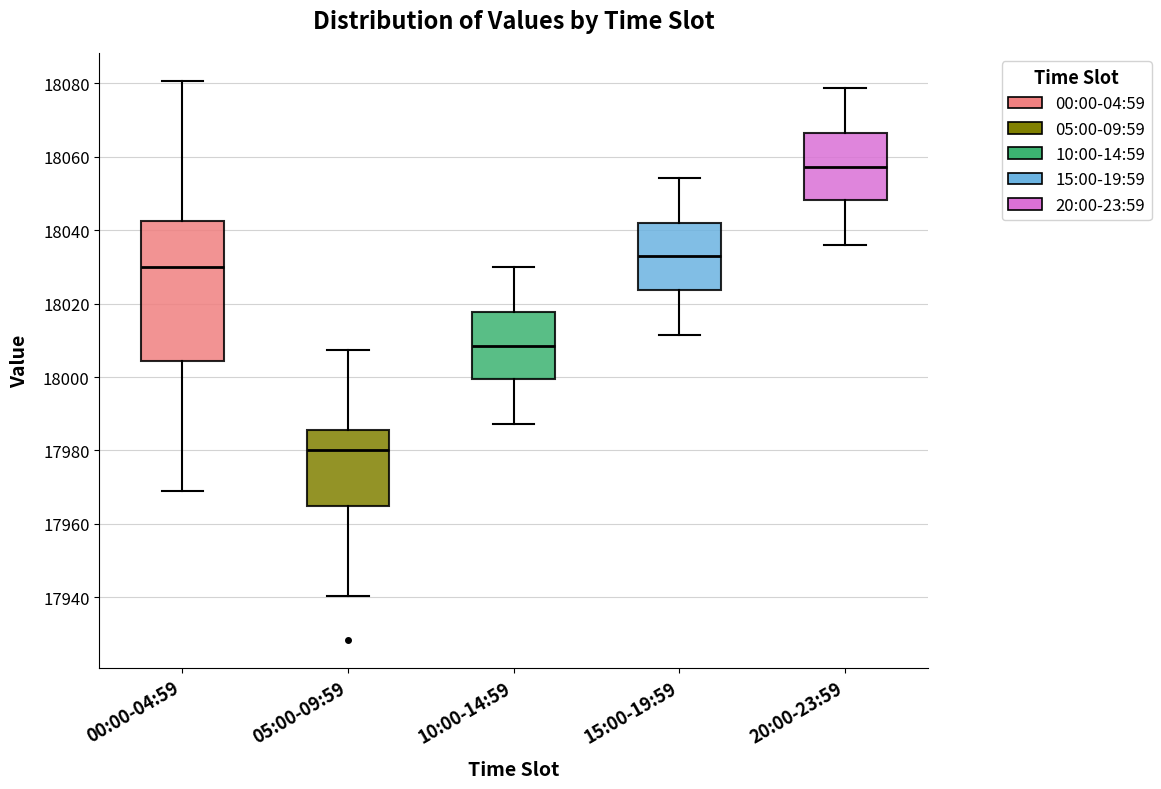

Where does the median line of the box for 05:00-09:59 sit on the y-axis? The values are not printed on the chart, so give them approximately, as read against the axis.

17980